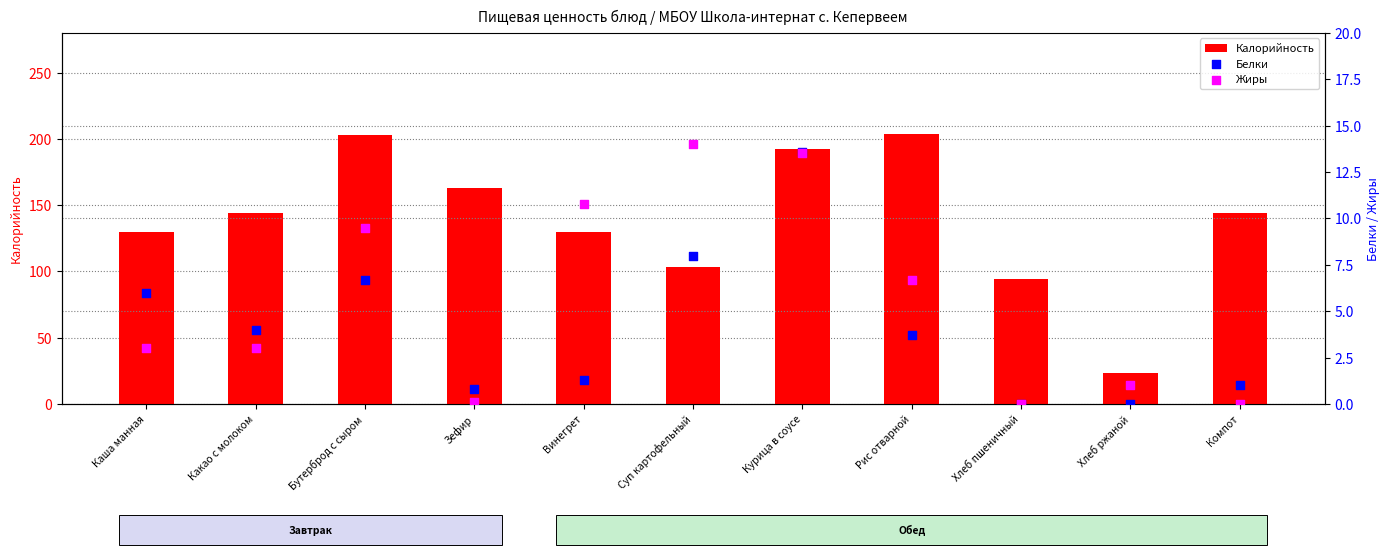

At which category is the sum across all series the highest?

Бутерброд с сыром